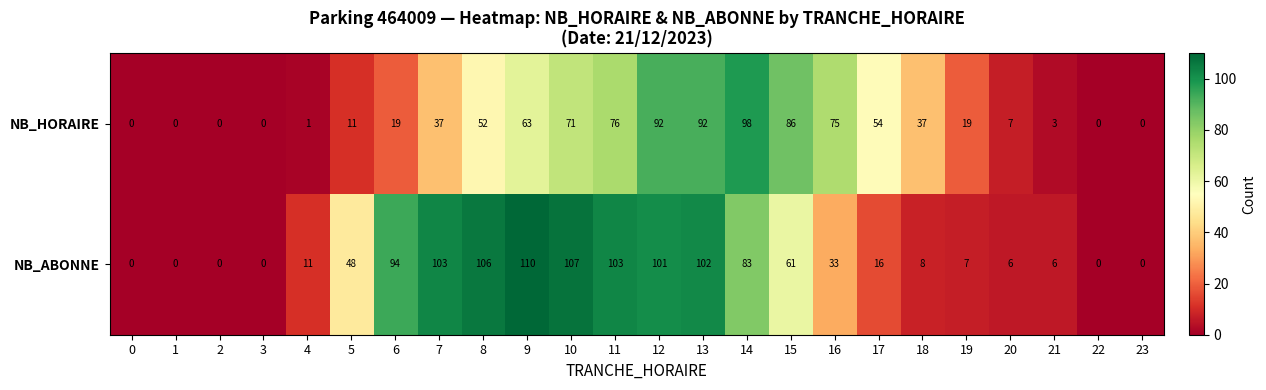

List the series in order of their overall mean, highest first.

NB_ABONNE, NB_HORAIRE